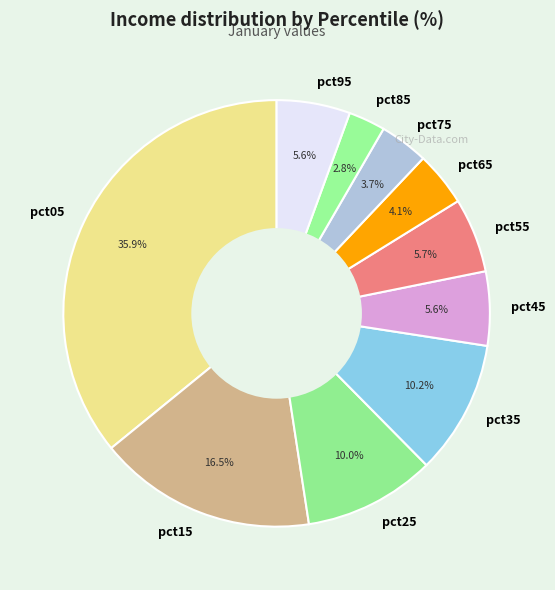

Count the number of slices in the pie.

10